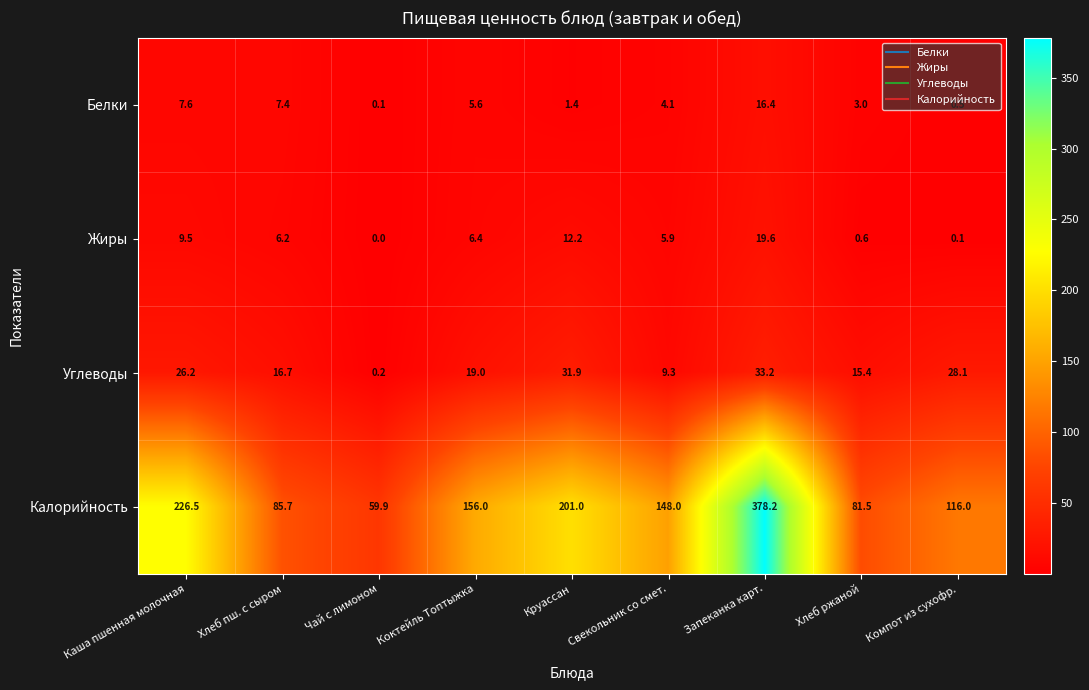

At how many categories does at least one series exceed 196?

3